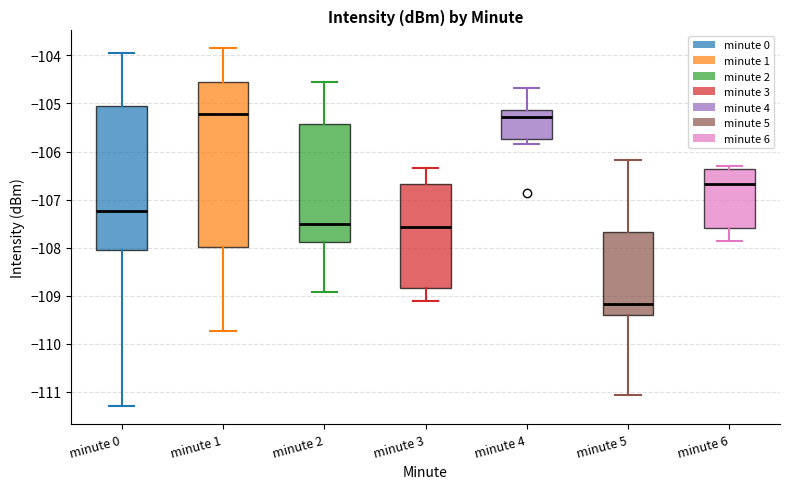

Reading left to right, transcribe this box plot: for each box, give where its median line is, the range the box spans, and where its two whiskers end, as read against the y-axis. The values are not printed on the chart, so give them approximately, as read against the axis.

minute 0: median -107.2, box -108.1 to -105.0, whiskers -111.3 to -103.9
minute 1: median -105.2, box -108.0 to -104.6, whiskers -109.7 to -103.8
minute 2: median -107.5, box -107.9 to -105.4, whiskers -108.9 to -104.6
minute 3: median -107.6, box -108.8 to -106.7, whiskers -109.1 to -106.3
minute 4: median -105.3, box -105.7 to -105.1, whiskers -105.8 to -104.7
minute 5: median -109.2, box -109.4 to -107.7, whiskers -111.1 to -106.2
minute 6: median -106.7, box -107.6 to -106.4, whiskers -107.9 to -106.3